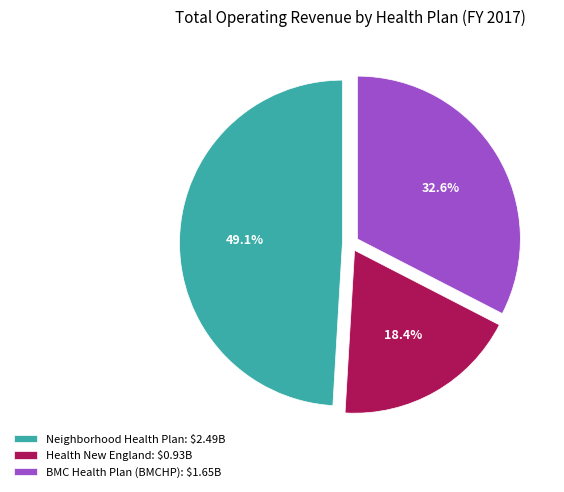

What percentage is NOT represented by Neighborhood Health Plan?

50.9%